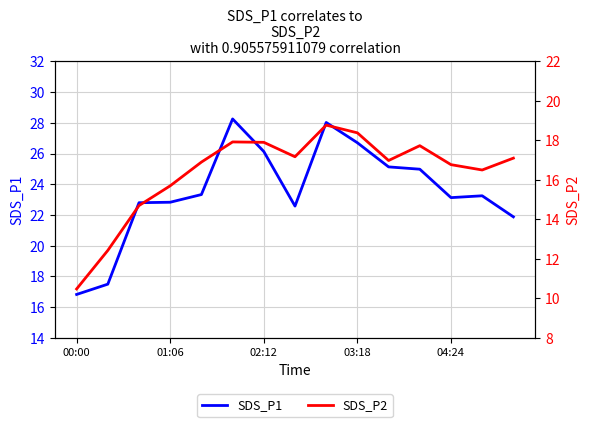

At which label does SDS_P1 reach its minimum?

00:00